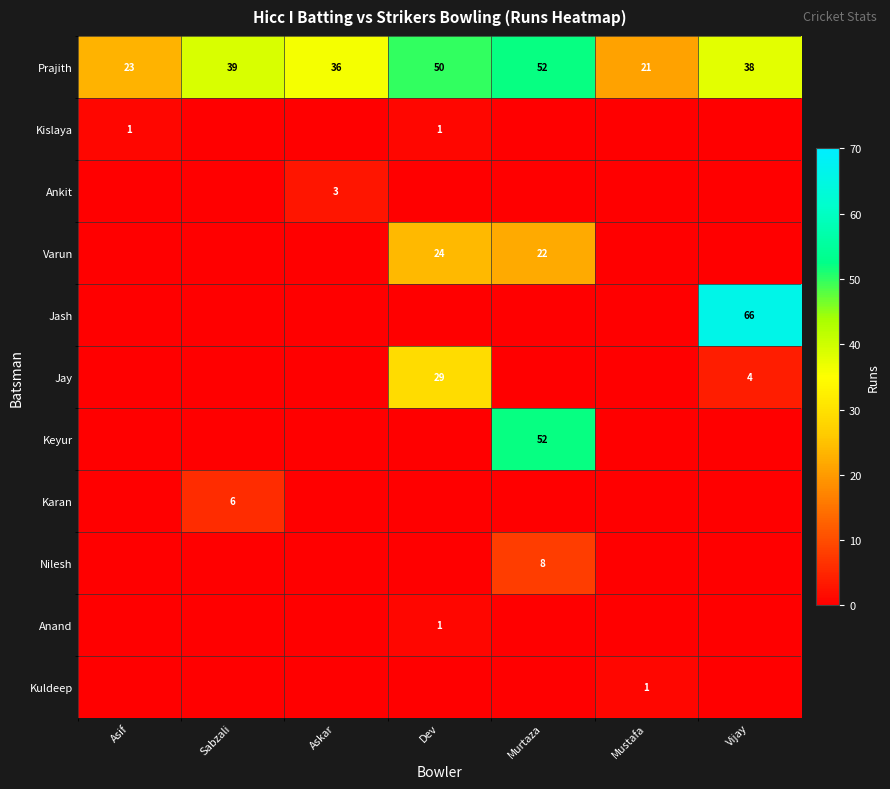

What is the difference between the second highest and minimum values in the Prajith series?

29